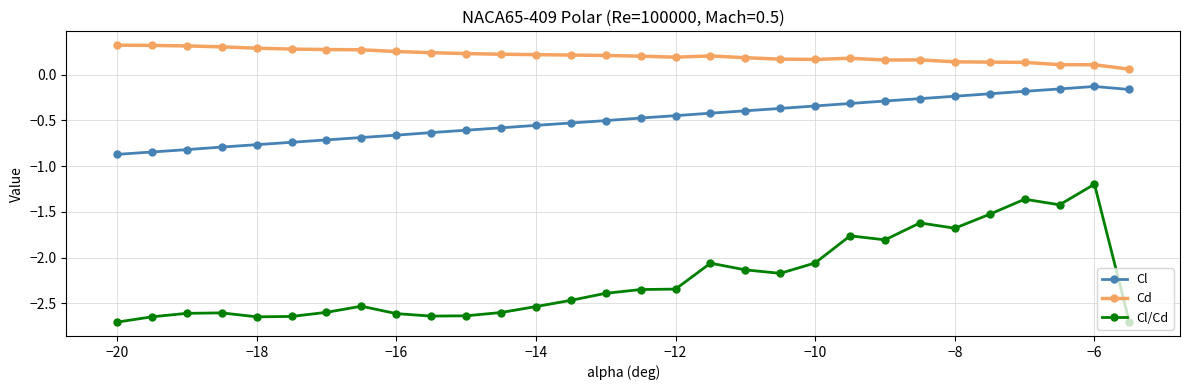

True or false: Cl/Cd has more than 0 interior local peaks.

True